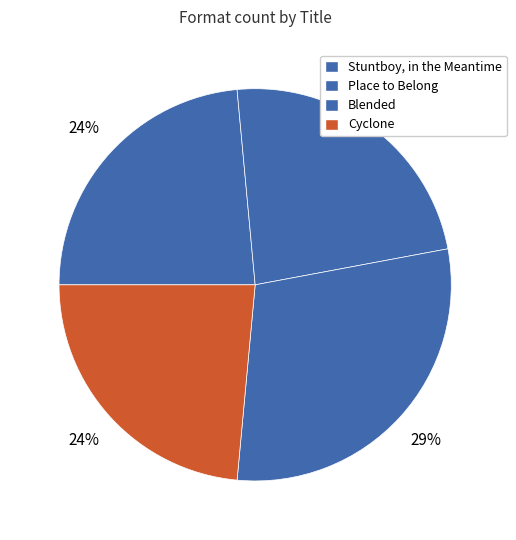

Is there a majority slice in this chart?

No